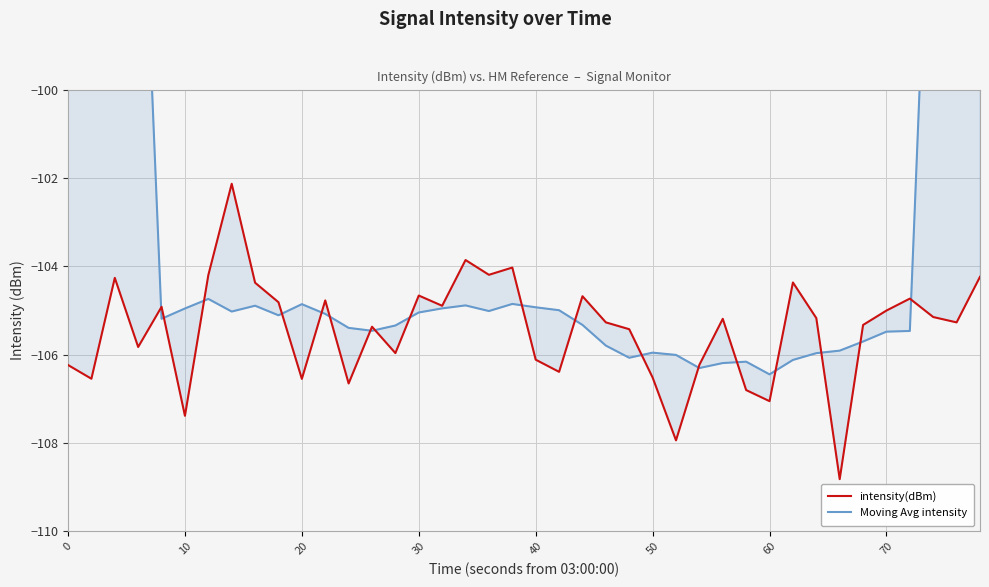

Rank the series by their average value, from lowest to highest.

intensity(dBm), Moving Avg intensity